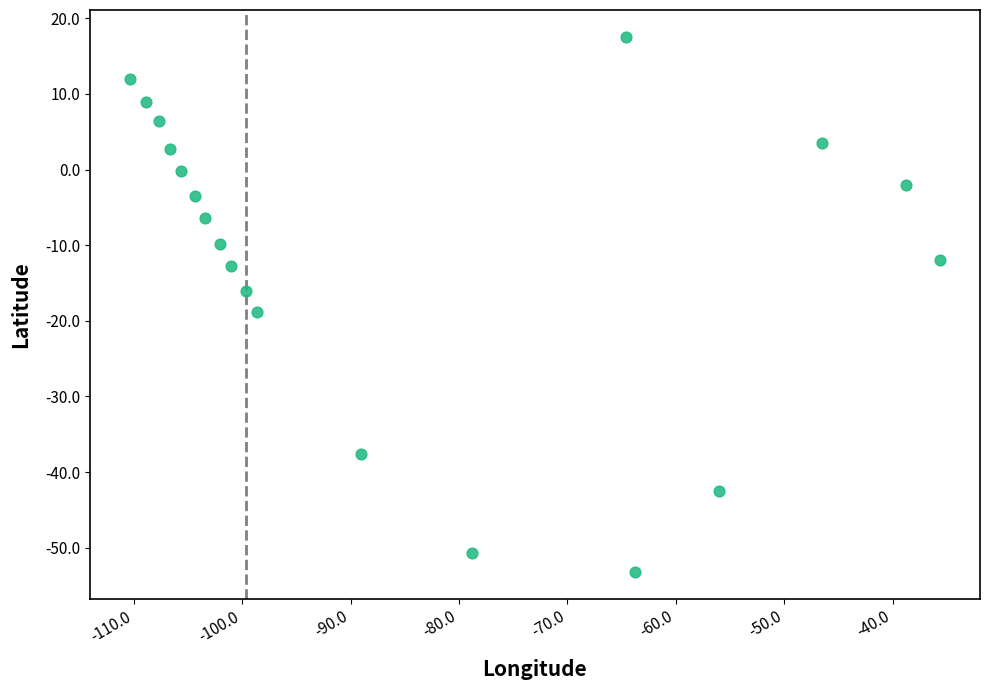

What Y value in the scatter plot is closest to -17?

-16.1